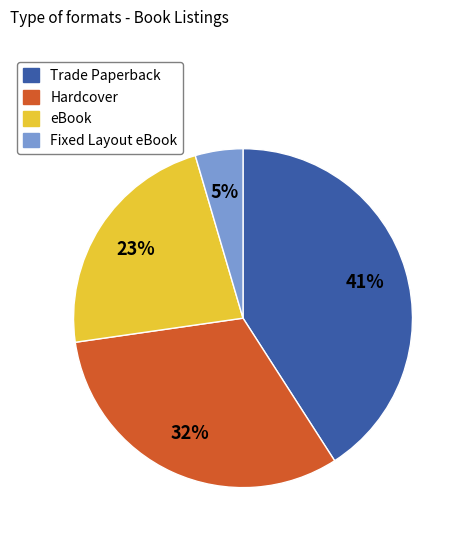

Between Hardcover and Fixed Layout eBook, which is larger?

Hardcover